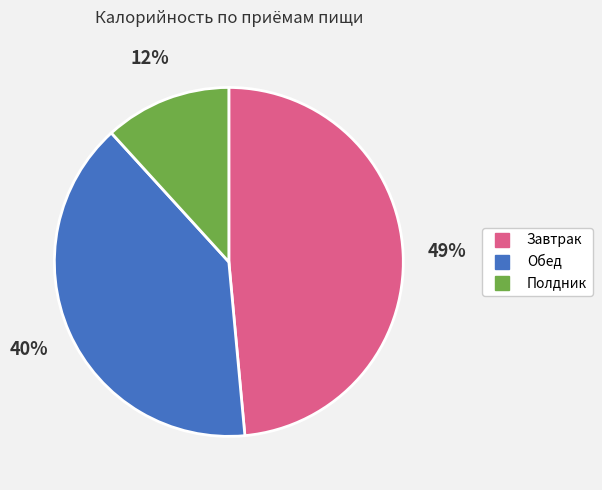

Does any single category account for the majority?

No